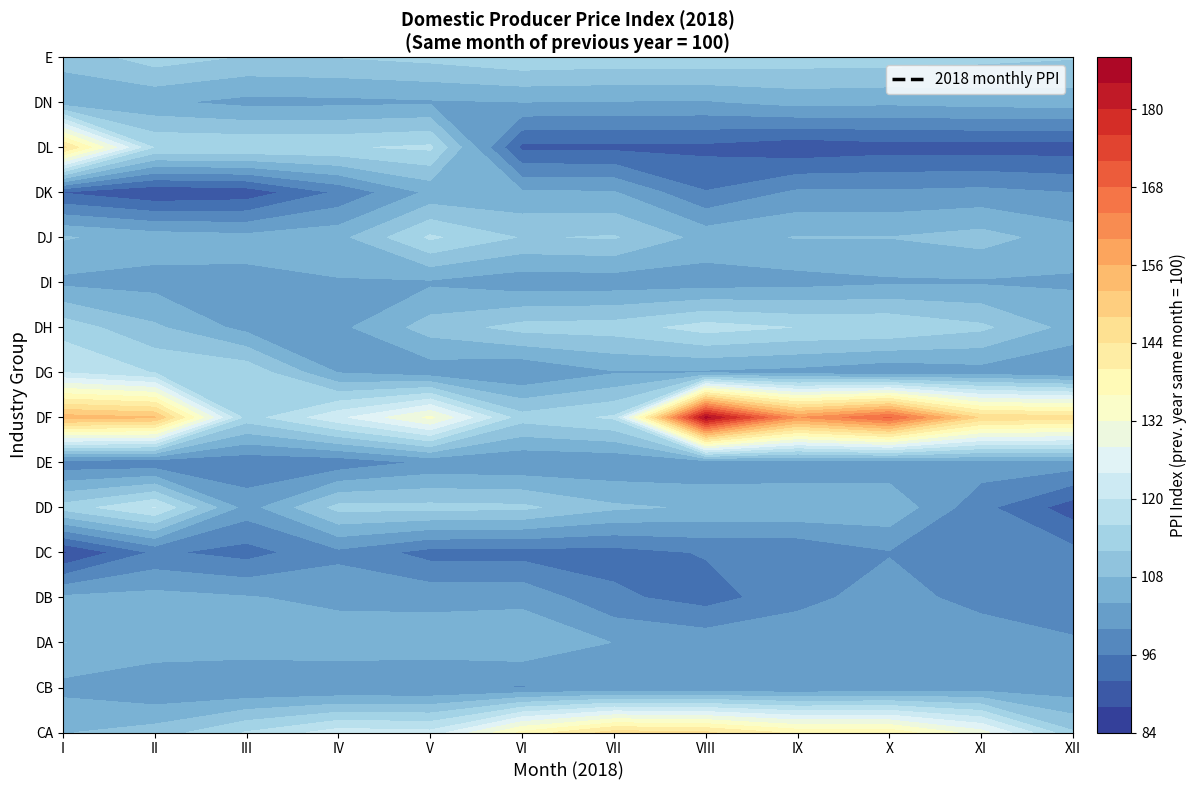

The DL series shows 91.0 at VI. True or false?

True